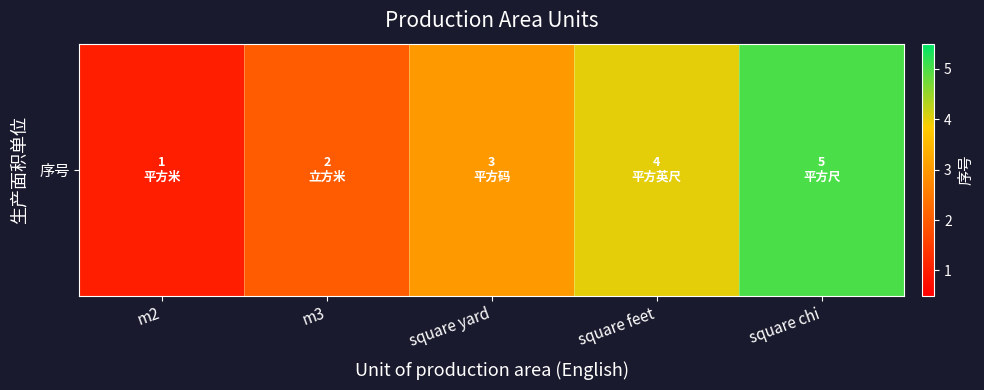

Approximately how many times larger is the value at m3 compared to m2?

2.0